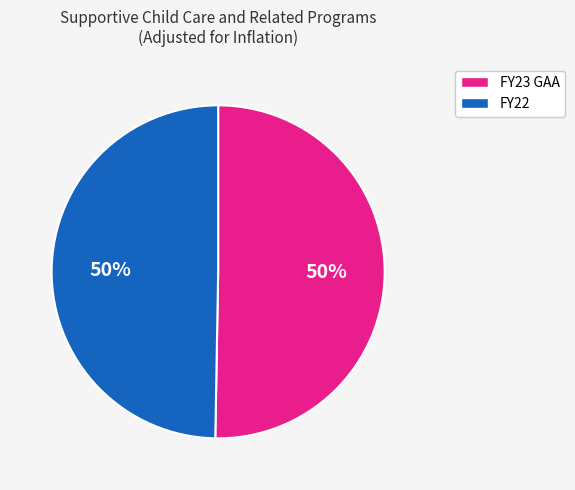

To the nearest percent, what is the average slice percentage?

50%